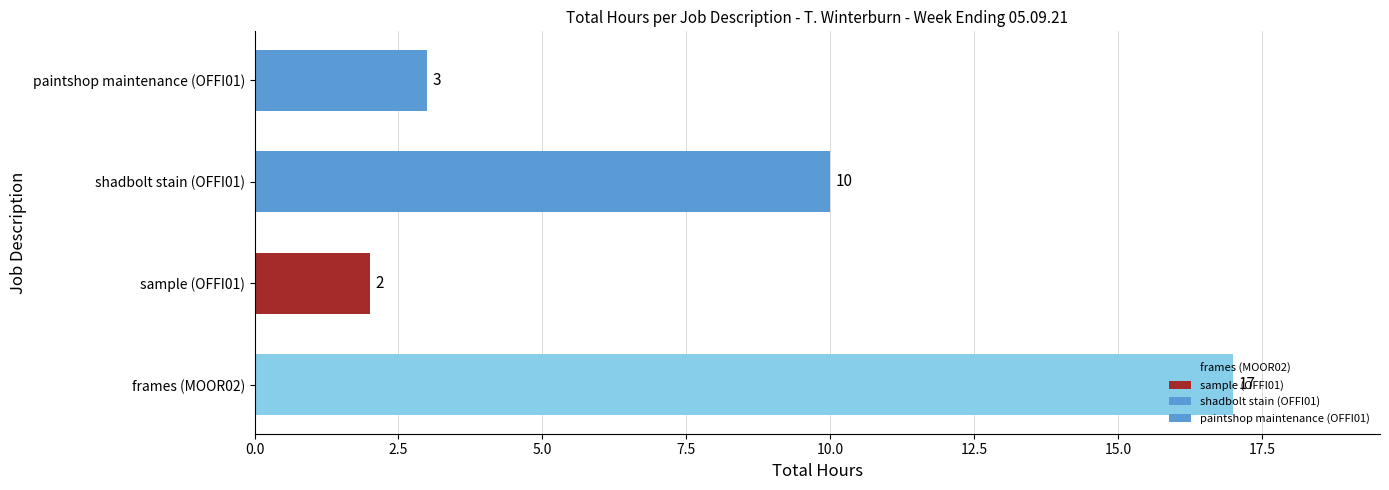

What is the greatest value displayed?

17